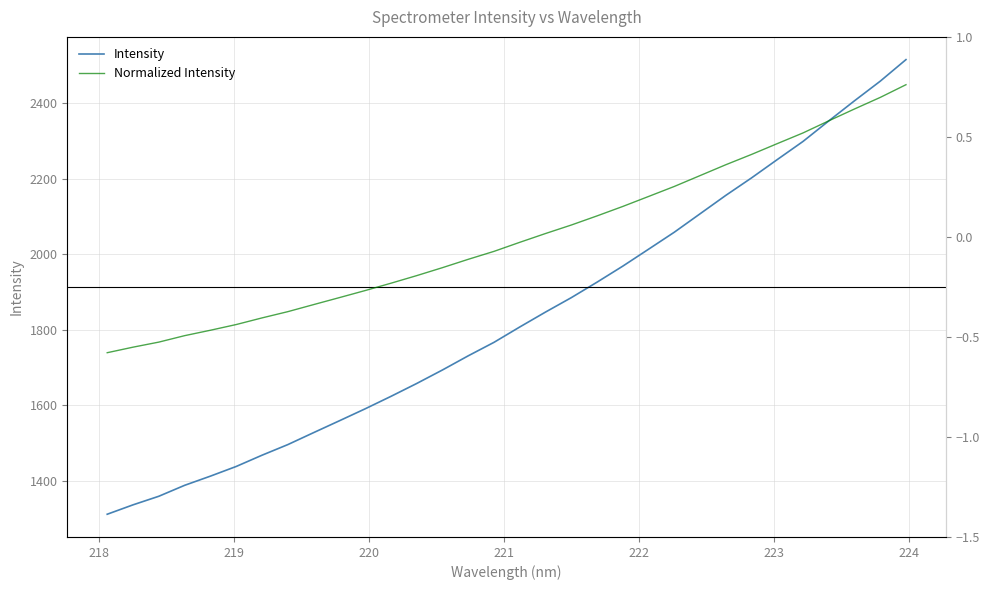

What is the value of the Normalized Intensity point at the 21st from the left?

0.2